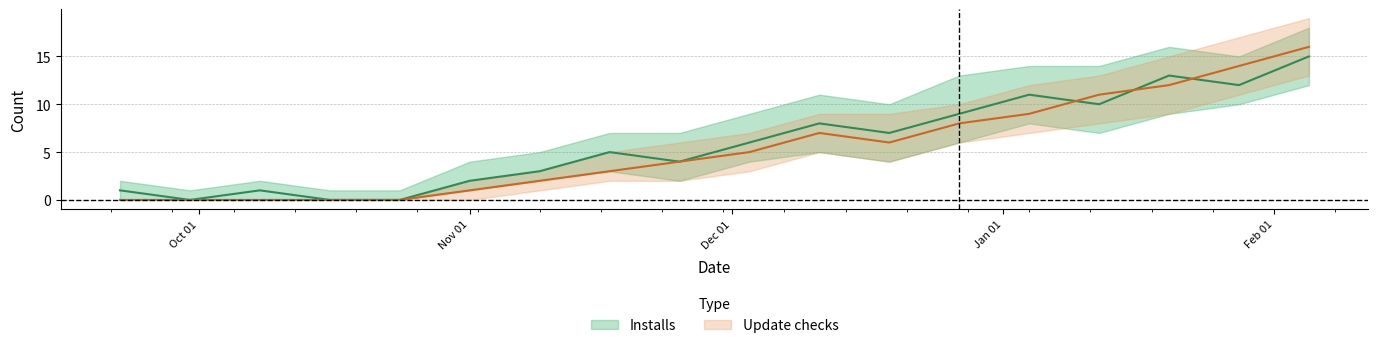

The Installs series shows 5 at 2020-11-17. True or false?

True